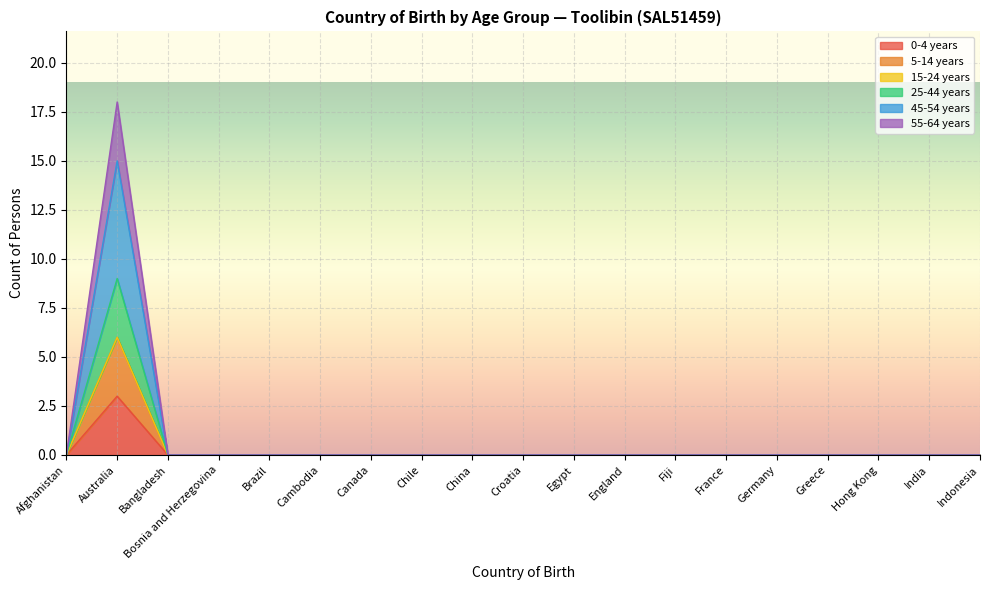

The value of 25-44 years at India is 0. True or false?

True